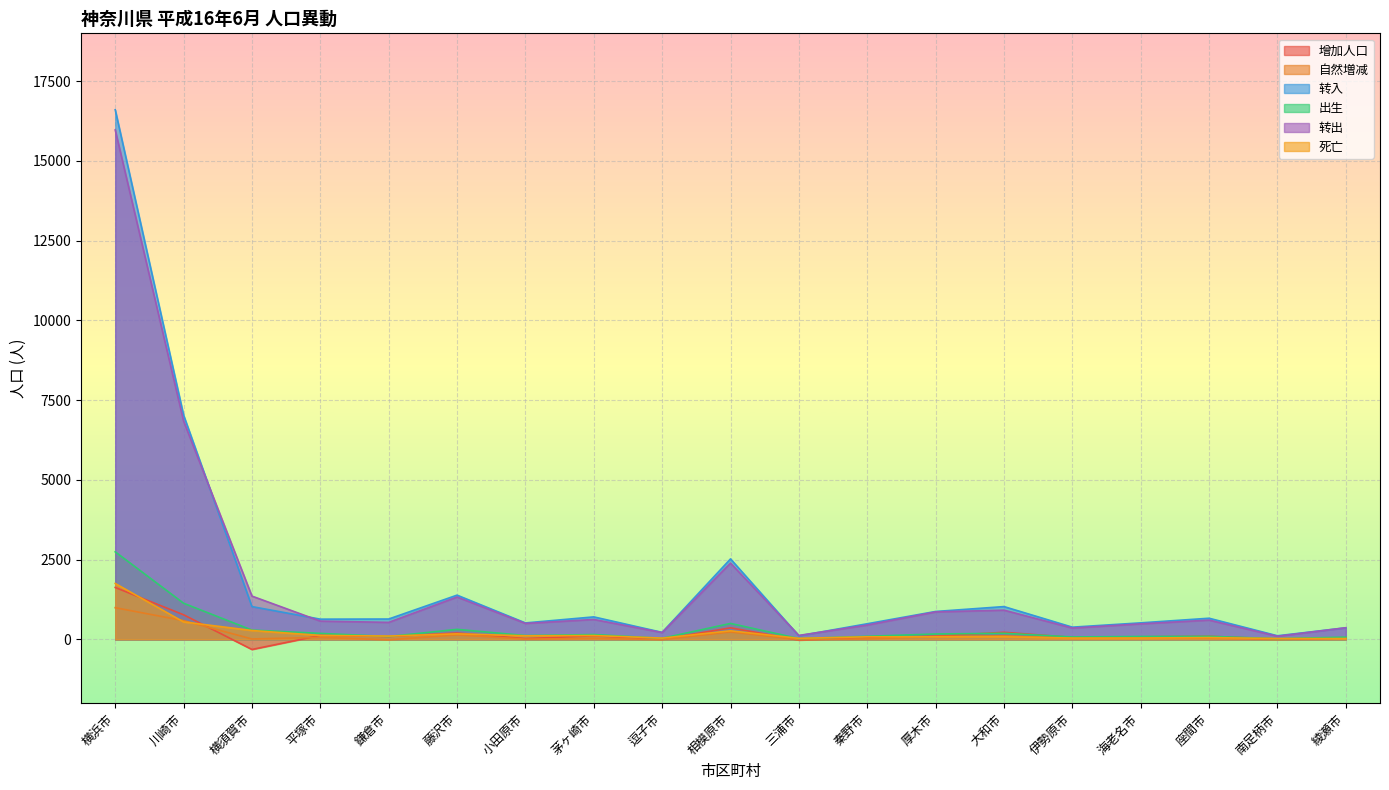

What is the maximum value shown in the chart?

16605